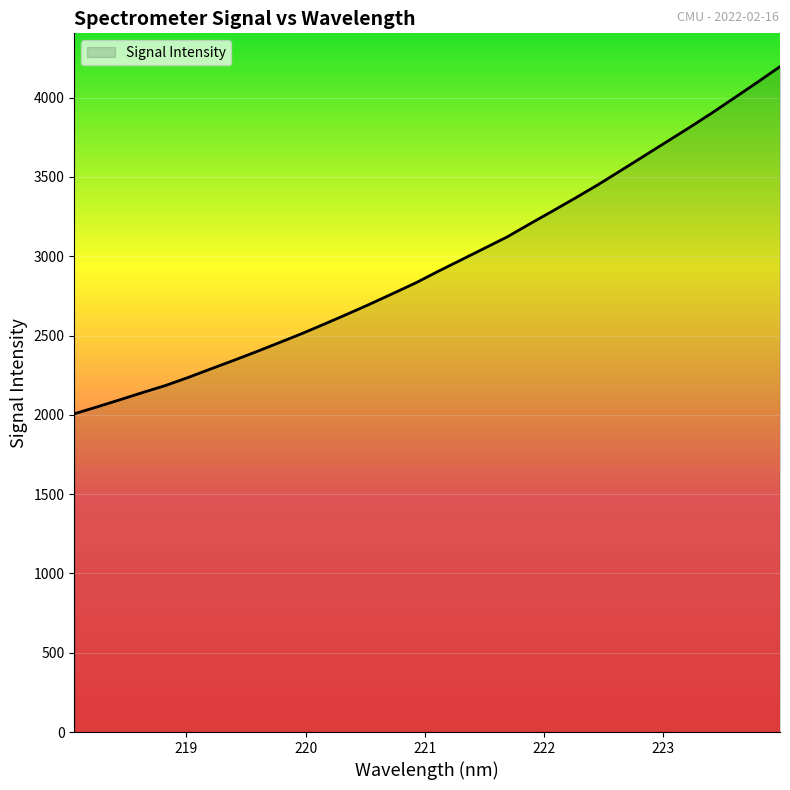

What is the greatest value displayed?

4195.3